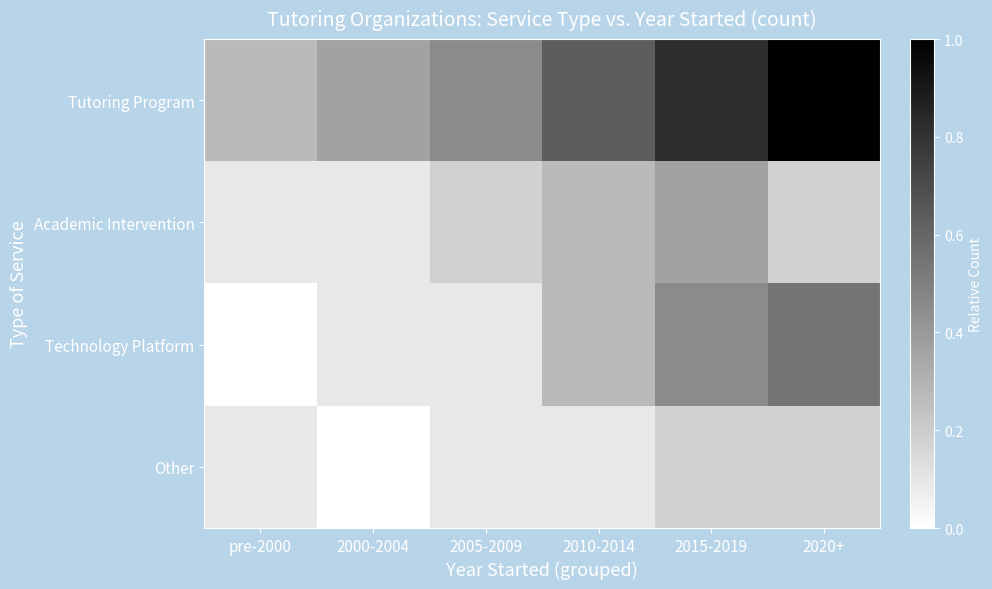

Which label corresponds to the largest value in the chart?

2020+